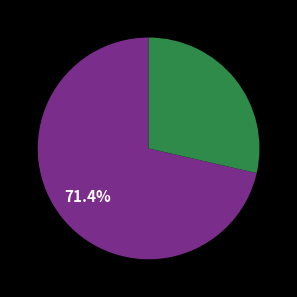

Is there a majority slice in this chart?

Yes